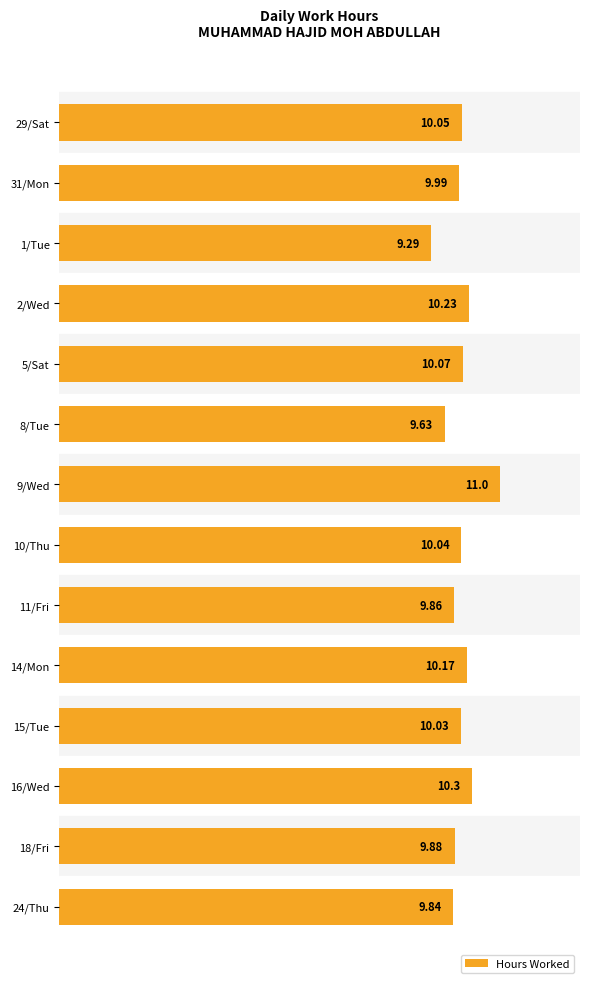

What is the smallest value displayed?

9.3